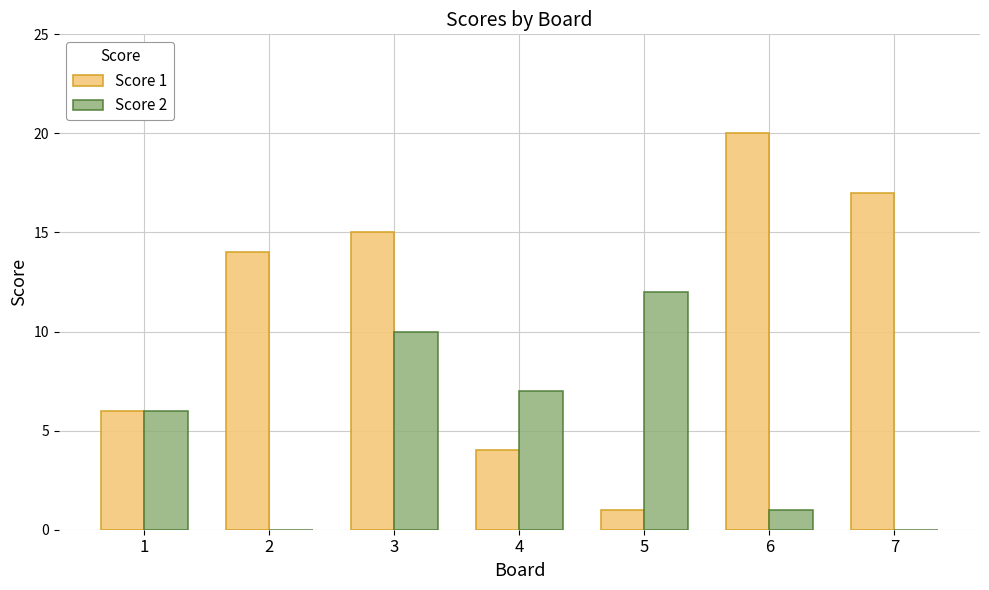

What is the greatest value displayed?

20